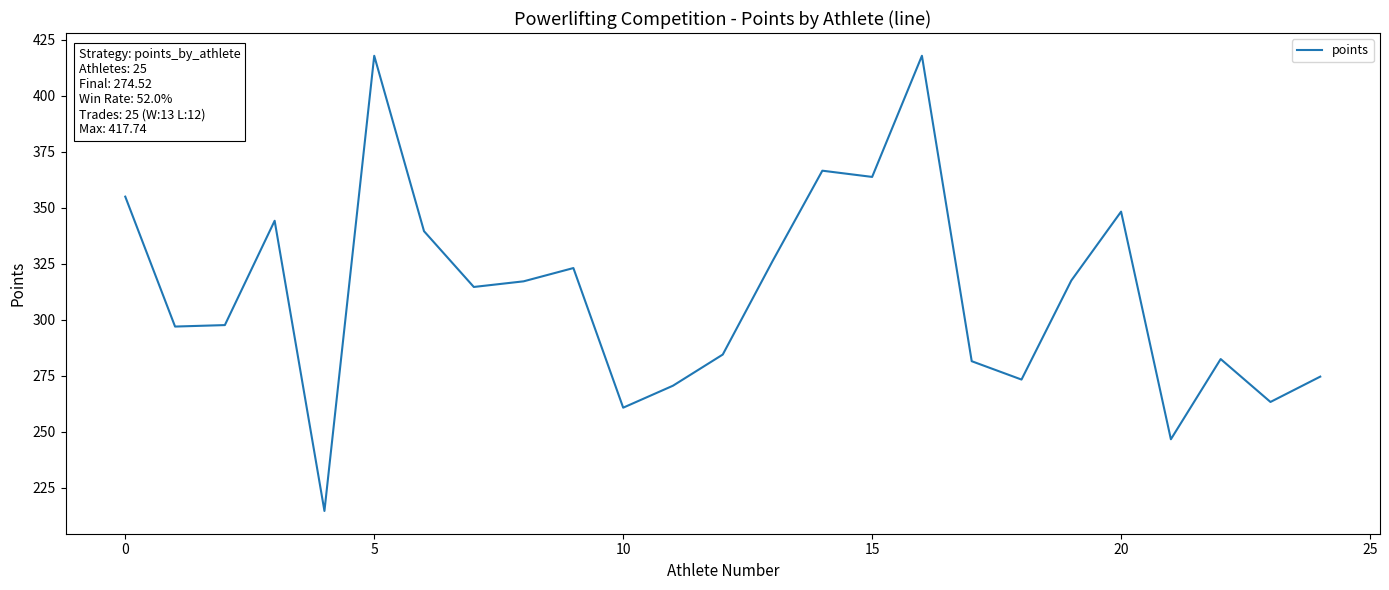

What is the greatest value displayed?

417.7